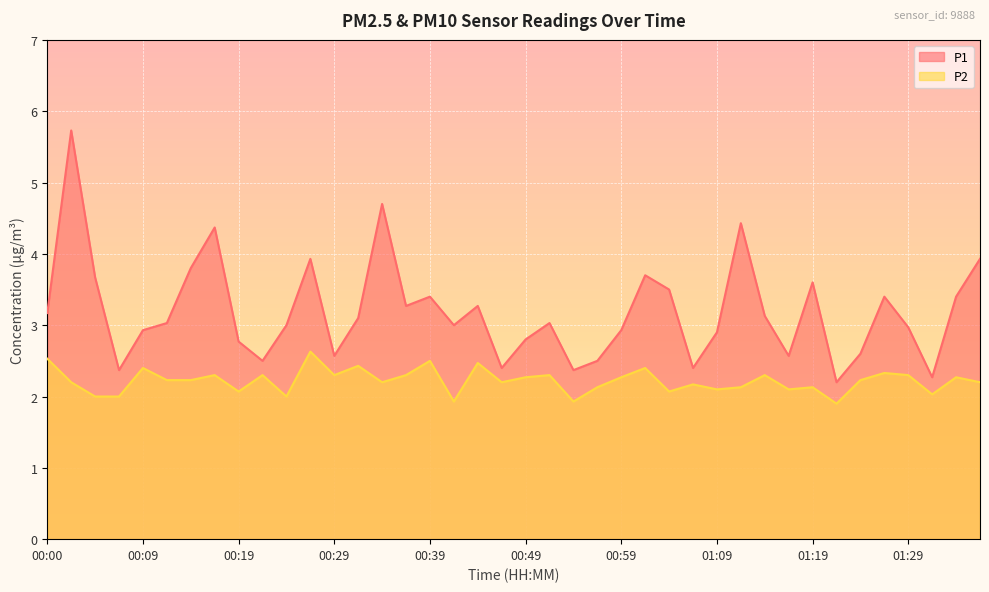

What is the sum of all P2 values?

88.8